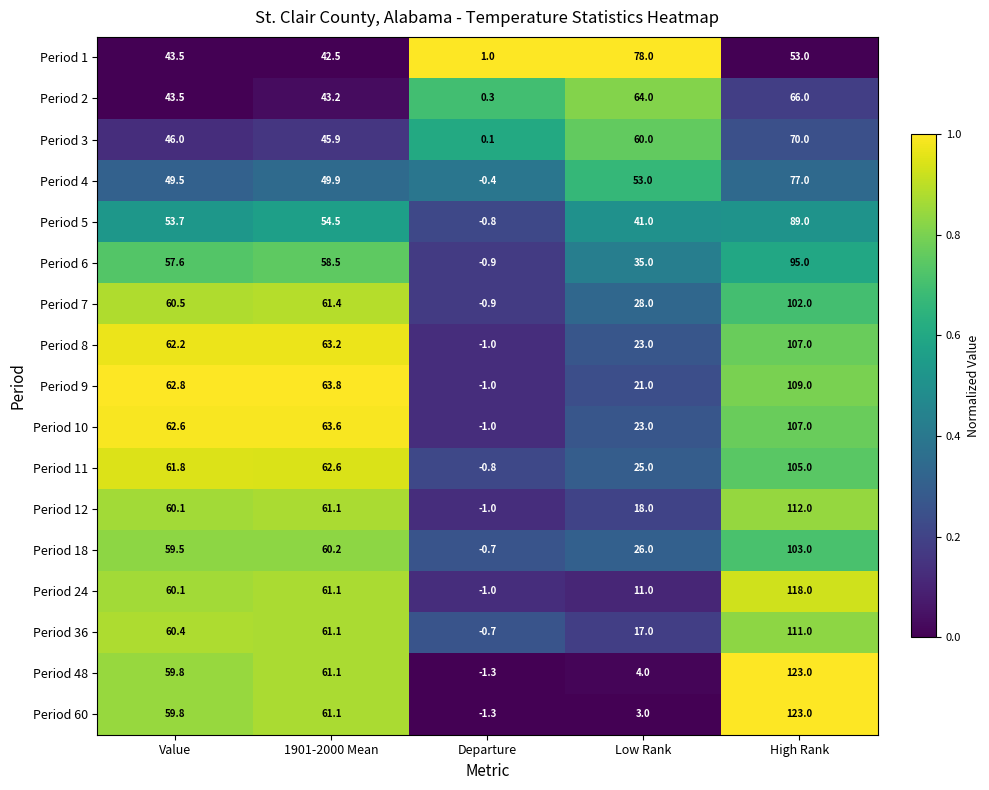

What is the difference between the highest and lowest values at High Rank?

70.0